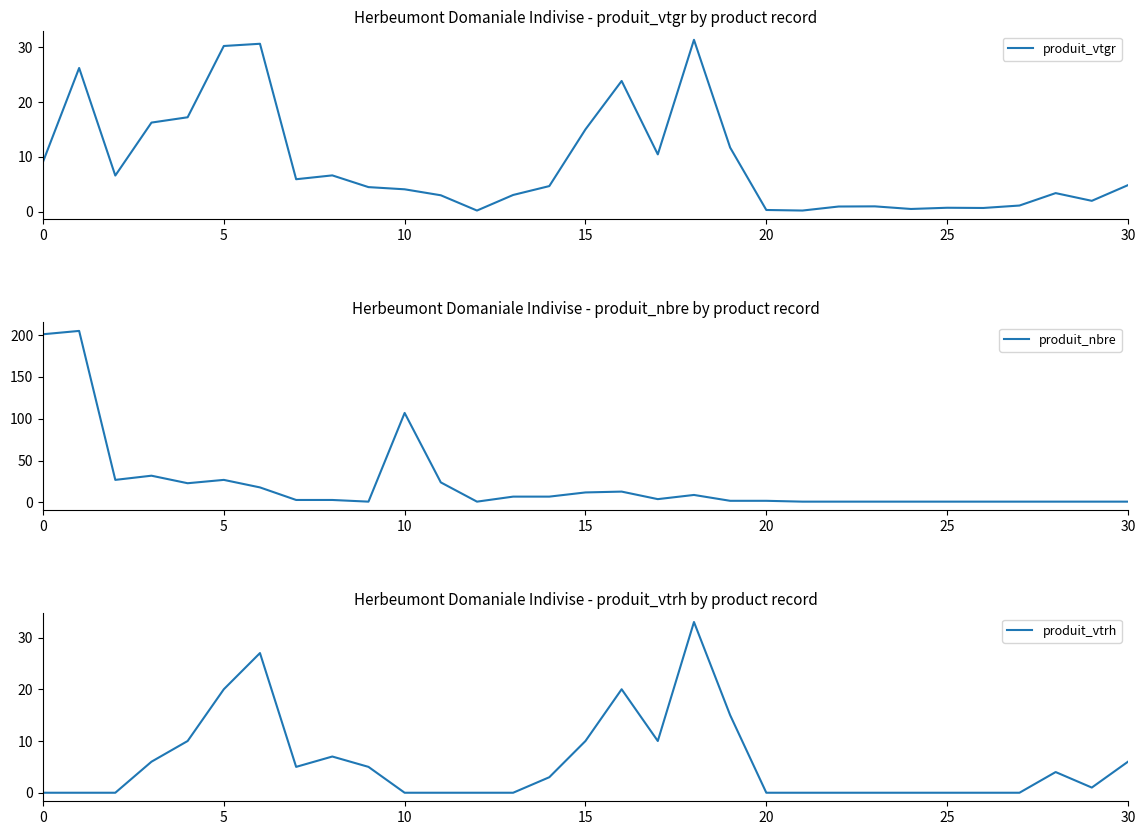

What is the sum of all produit_vtrh values?

182